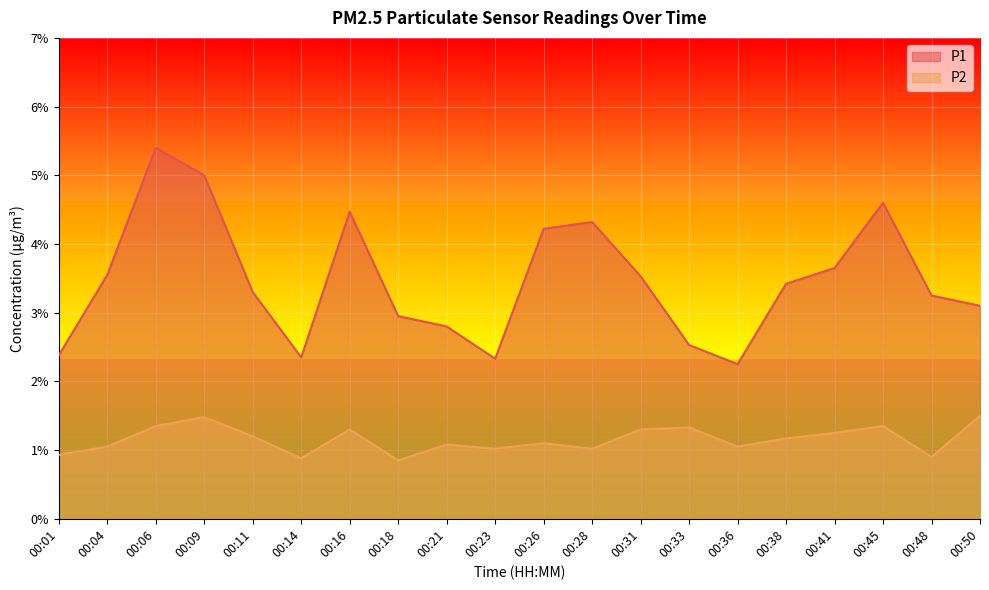

True or false: P2 and P1 cross at least once.

False